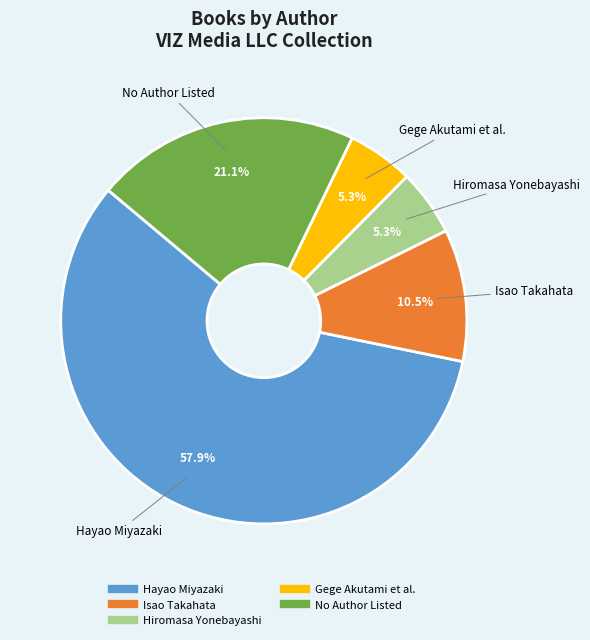

Count the number of slices in the pie.

5